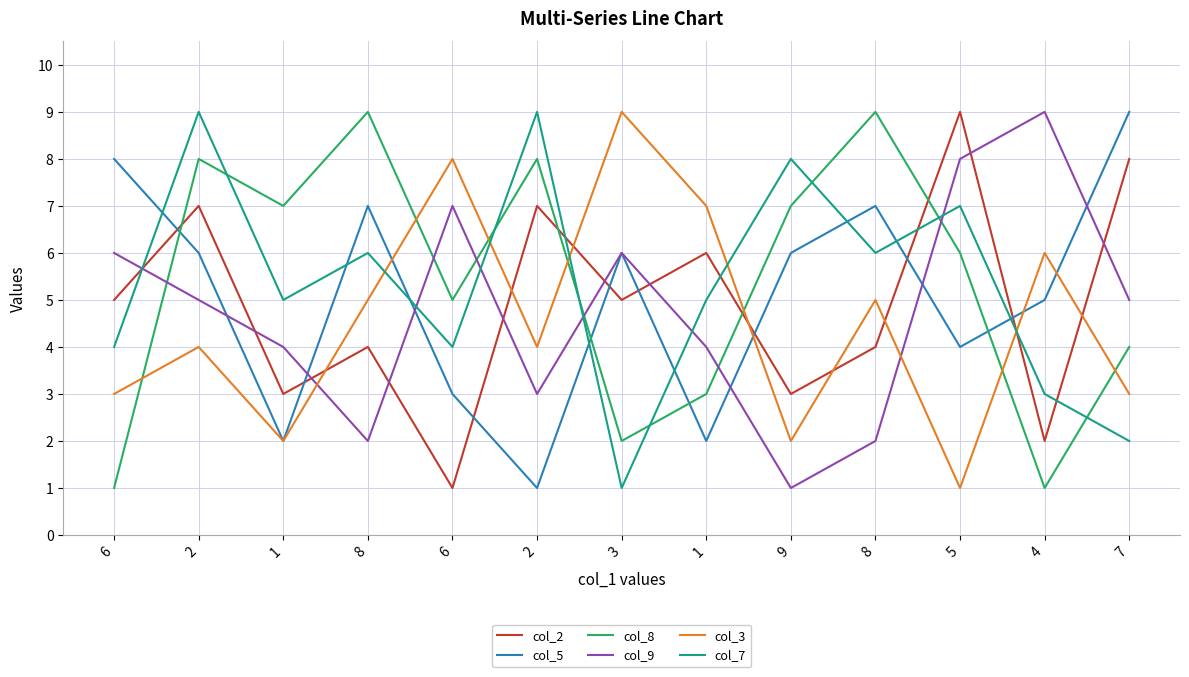

Is this an area chart (filled region under the line)?

No